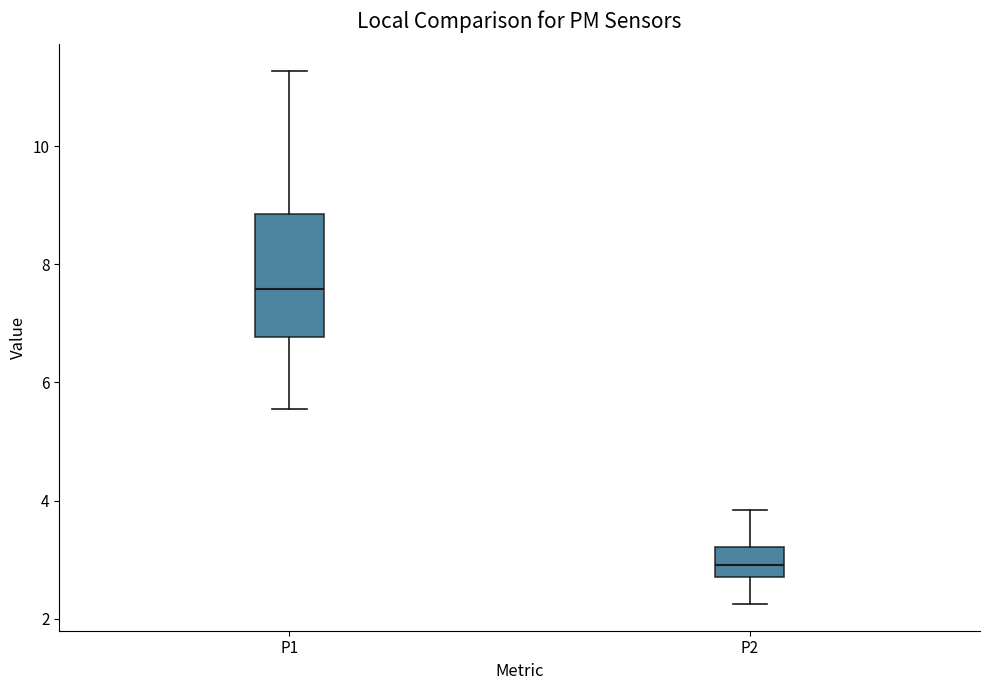

Where does the lower whisker of the box for P1 end on the y-axis? The values are not printed on the chart, so give them approximately, as read against the axis.

5.6